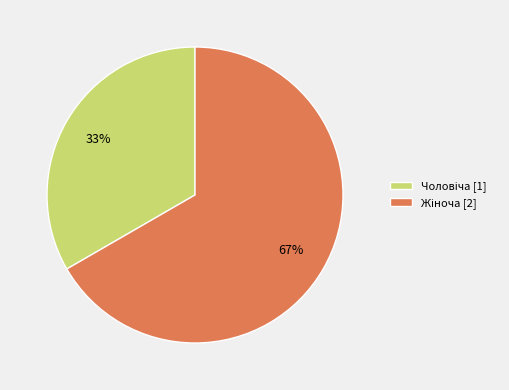

To the nearest percent, what is the average slice percentage?

50%